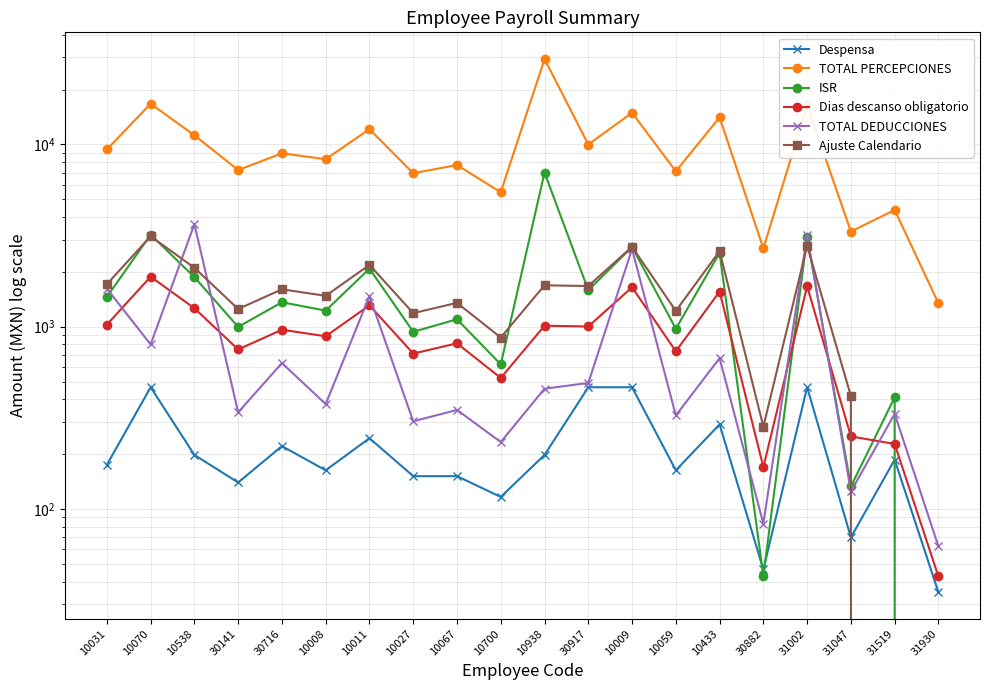

Does the chart display data point markers on the line(s)?

Yes